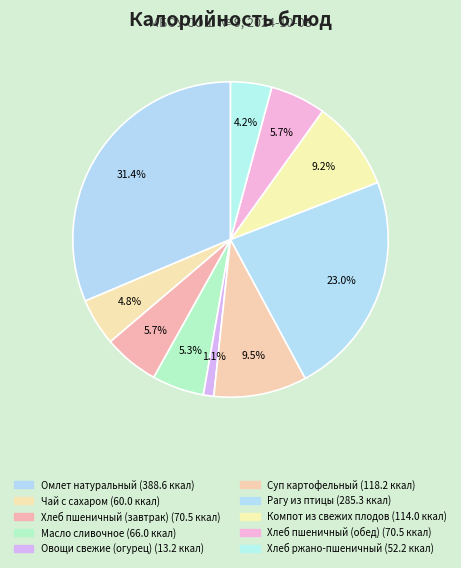

Combined, what portion of the pie is Компот из свежих плодов and Хлеб пшеничный (завтрак)?

14.9%